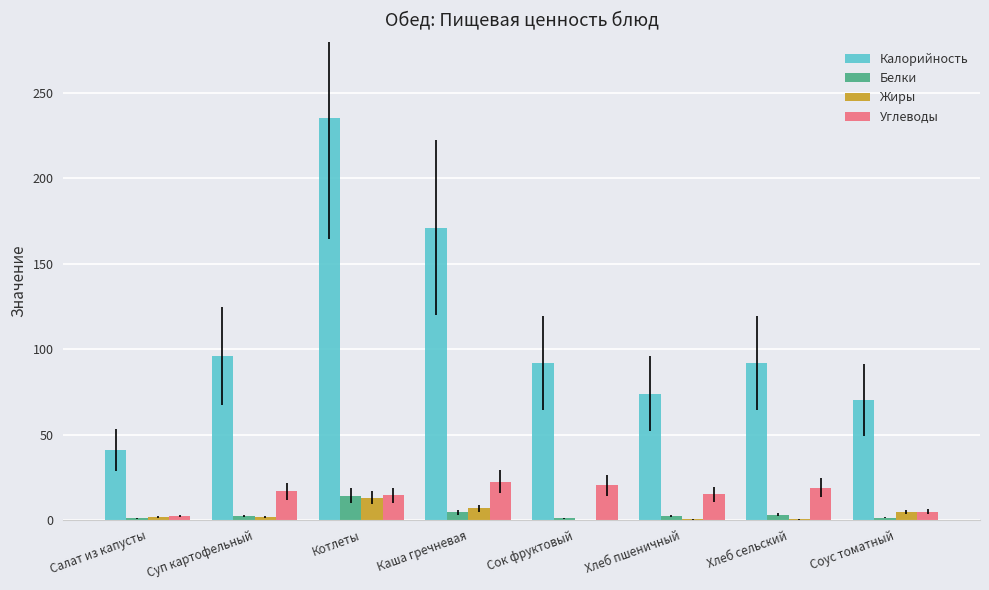

Is it true that Жиры equals 4.7 at Соус томатный?

True